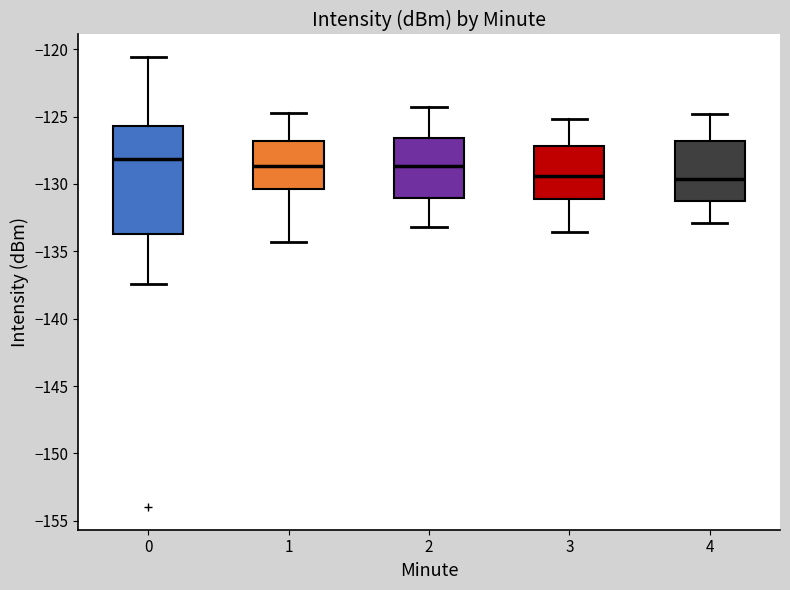

Reading left to right, transcribe this box plot: for each box, give where its median line is, the range the box spans, and where its two whiskers end, as read against the y-axis. The values are not printed on the chart, so give them approximately, as read against the axis.

0: median -128.0, box -133.5 to -125.5, whiskers -137.5 to -120.5
1: median -128.5, box -130.5 to -127.0, whiskers -134.5 to -124.5
2: median -128.5, box -131.0 to -126.5, whiskers -133.0 to -124.5
3: median -129.5, box -131.0 to -127.0, whiskers -133.5 to -125.0
4: median -129.5, box -131.0 to -127.0, whiskers -133.0 to -125.0